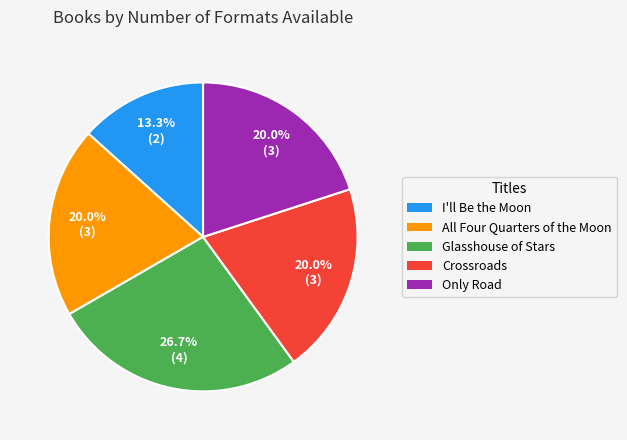

Does any single category account for the majority?

No